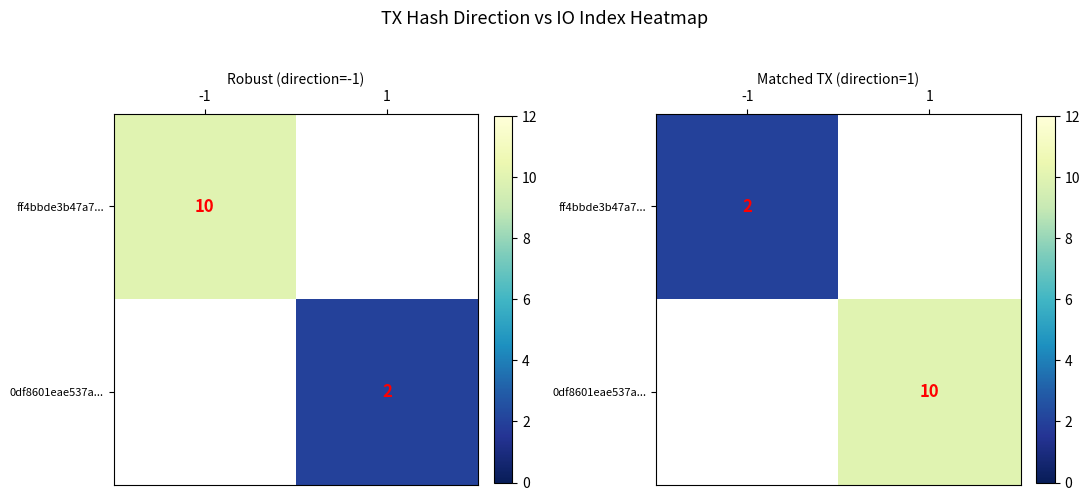

Which has a higher value, -1 or 1?

1